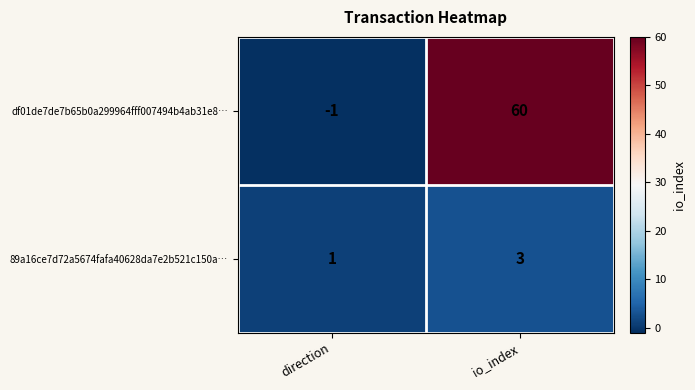

Is it true that df01de7de7b65b0a299964fff007494b4ab31e8… equals 60 at io_index?

True